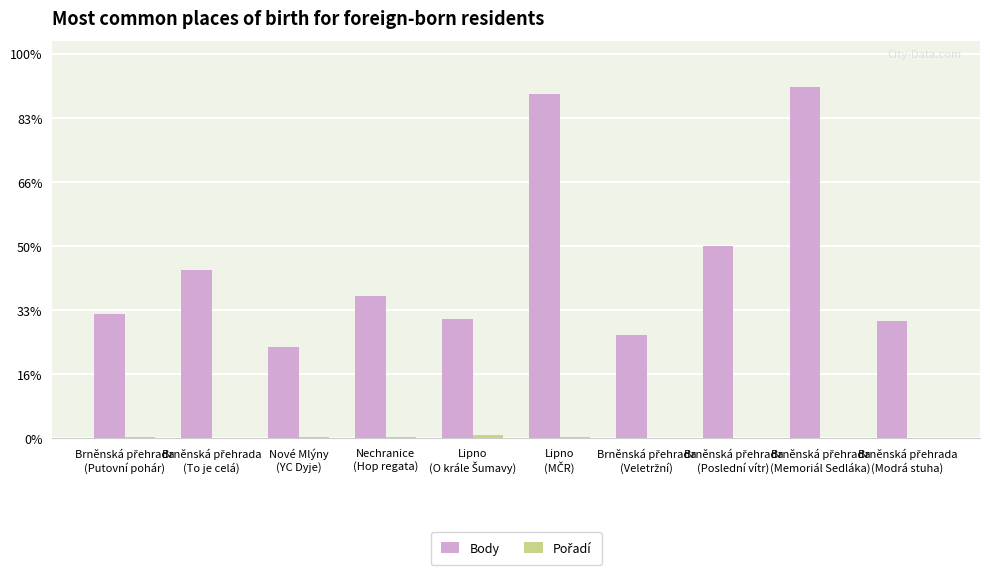

At which label is Pořadí closest to 15?

Nové Mlýny
(YC Dyje)